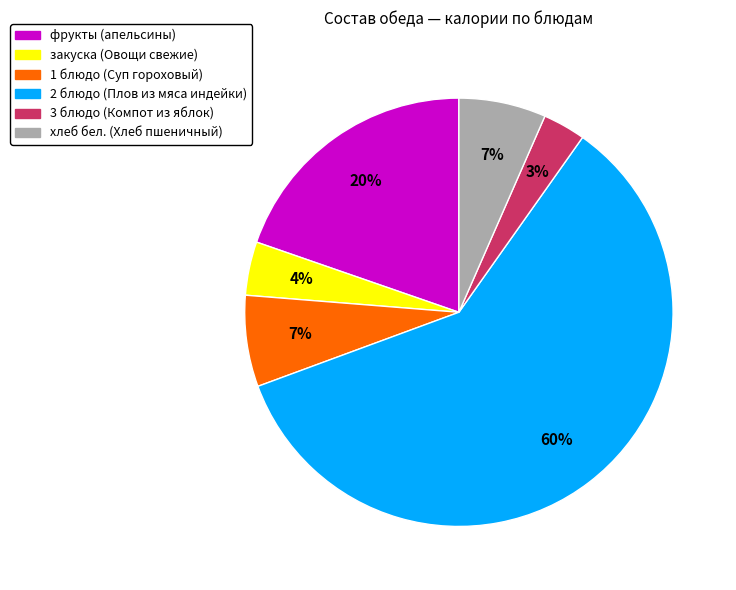

Which slice represents more than half of the pie?

2 блюдо (Плов из мяса индейки)